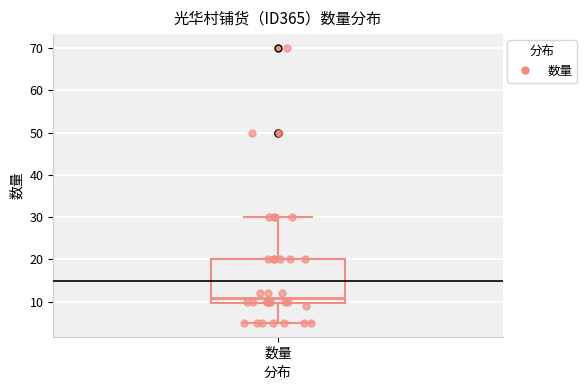

Where does the upper whisker of the box for 数量 end on the y-axis? The values are not printed on the chart, so give them approximately, as read against the axis.

30